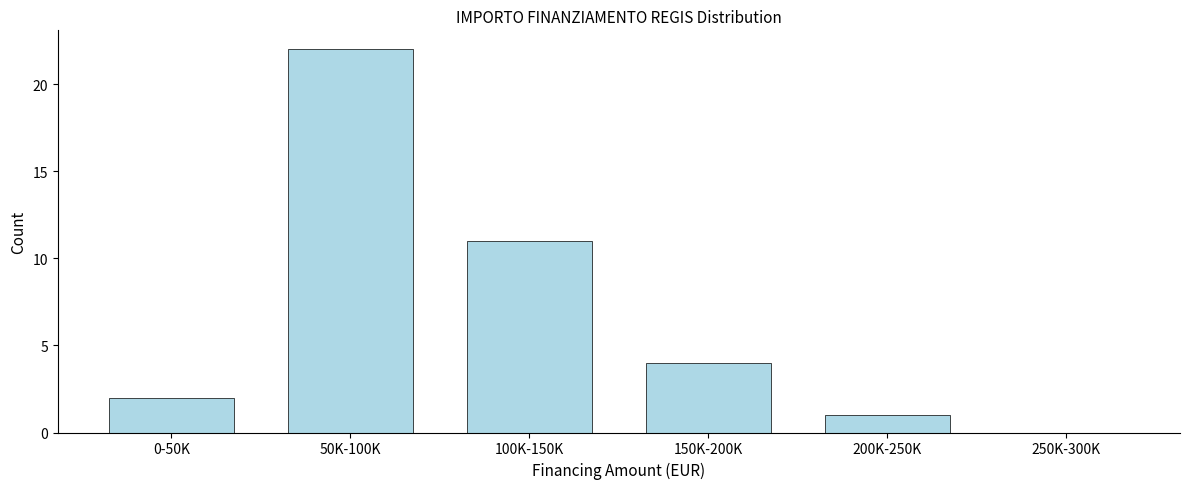

Reading left to right, what are all the values shown in this chart?

0-50K=2	50K-100K=22	100K-150K=11	150K-200K=4	200K-250K=1	250K-300K=0